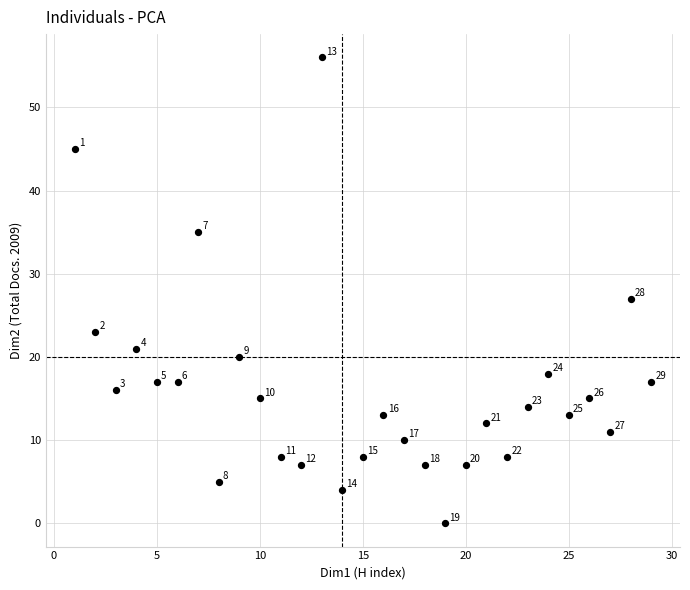

What Y value in the scatter plot is closest to 28?

27